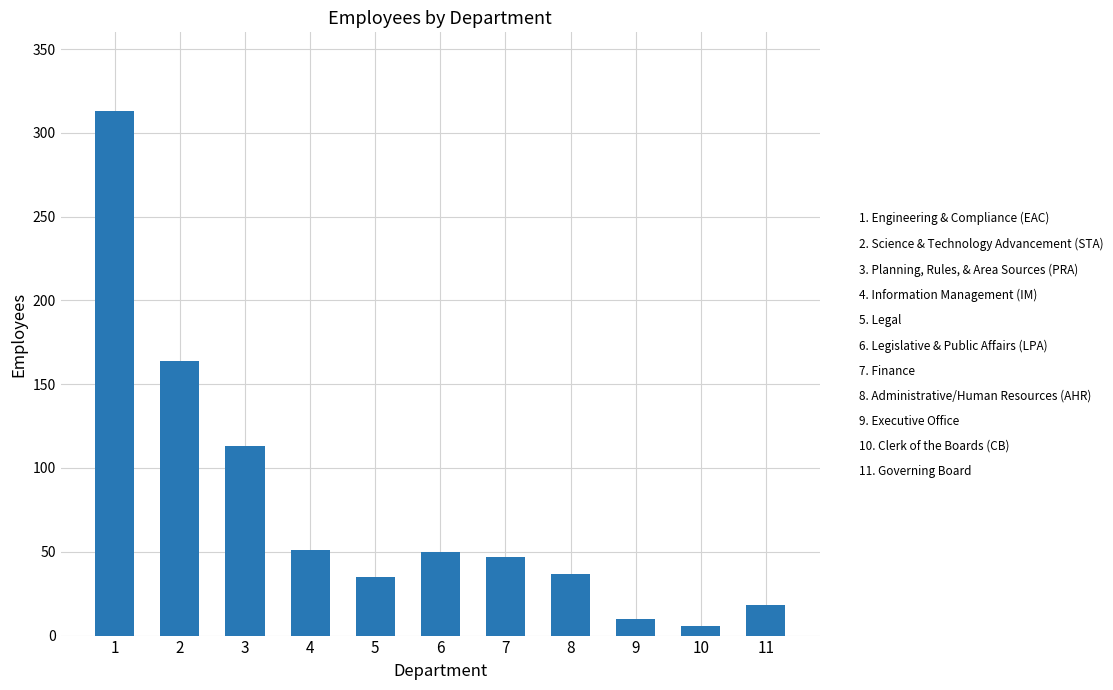

Is it true that the value at 3 is 162?

False